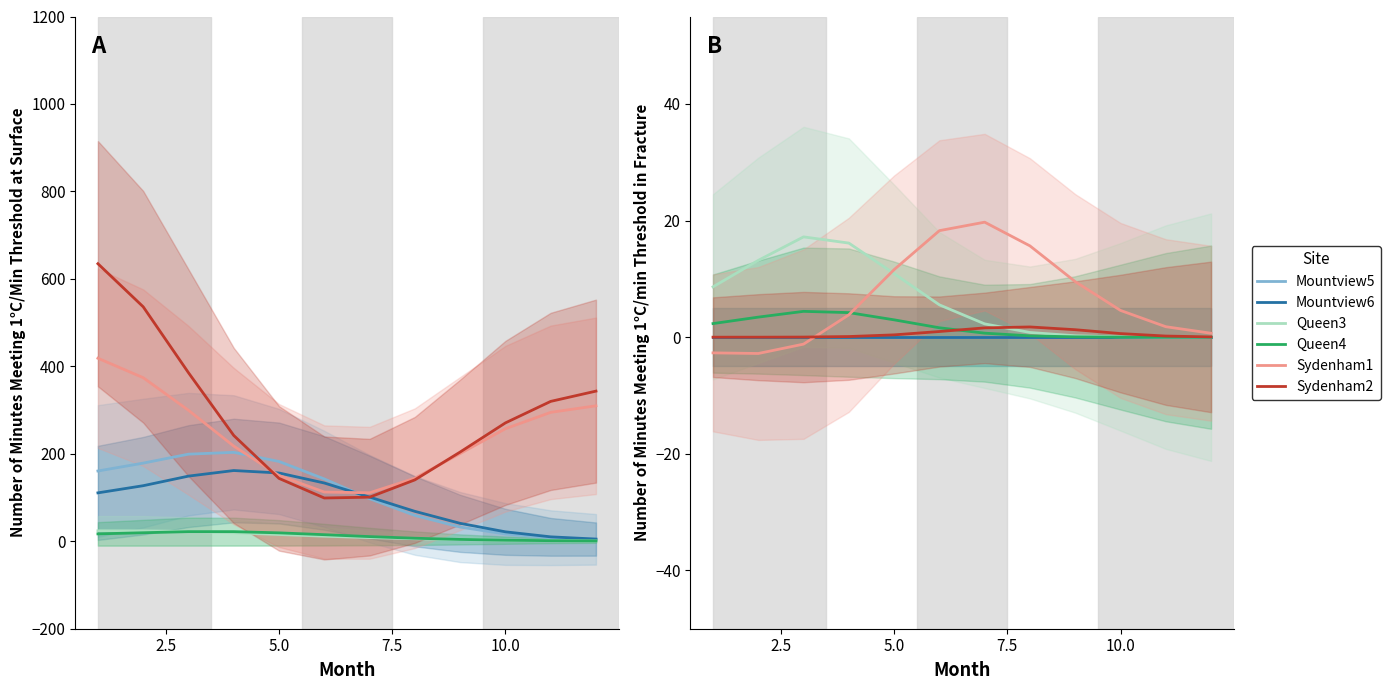

How many data points in Sydenham1 are above 4?

6